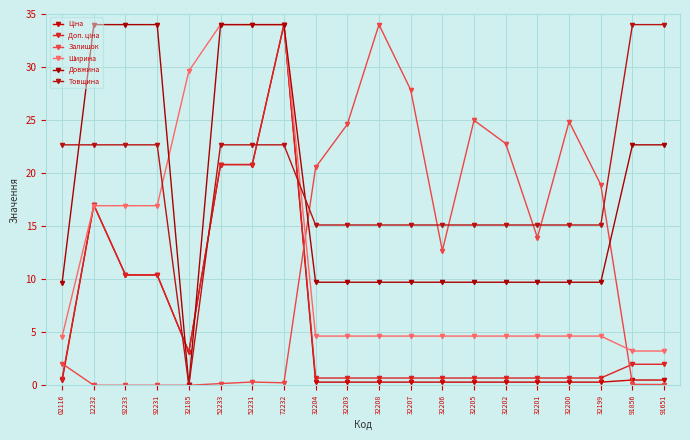

Which series has the widest spread of values?

Залишок